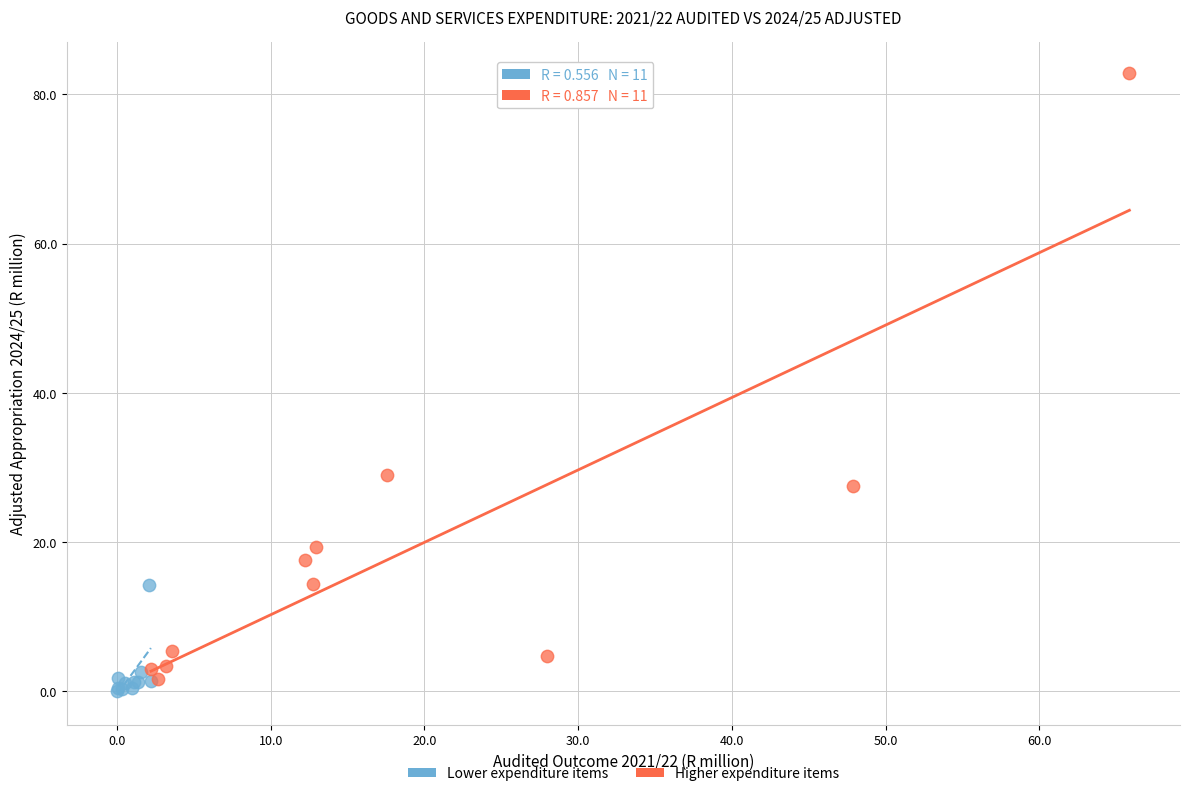

Which series contains the highest Y value?

Higher expenditure items